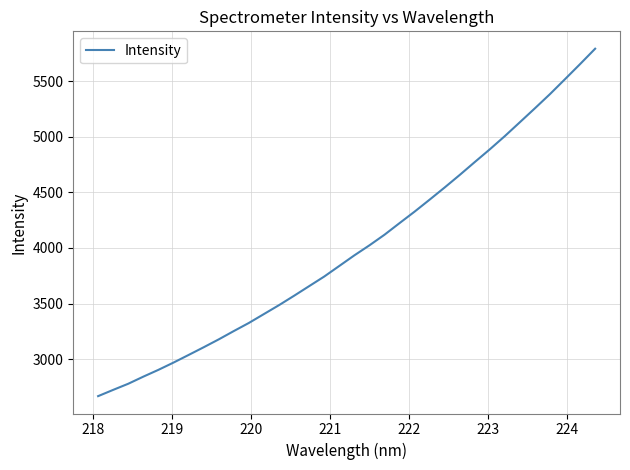

What is the difference between the maximum and minimum values?

3126.4